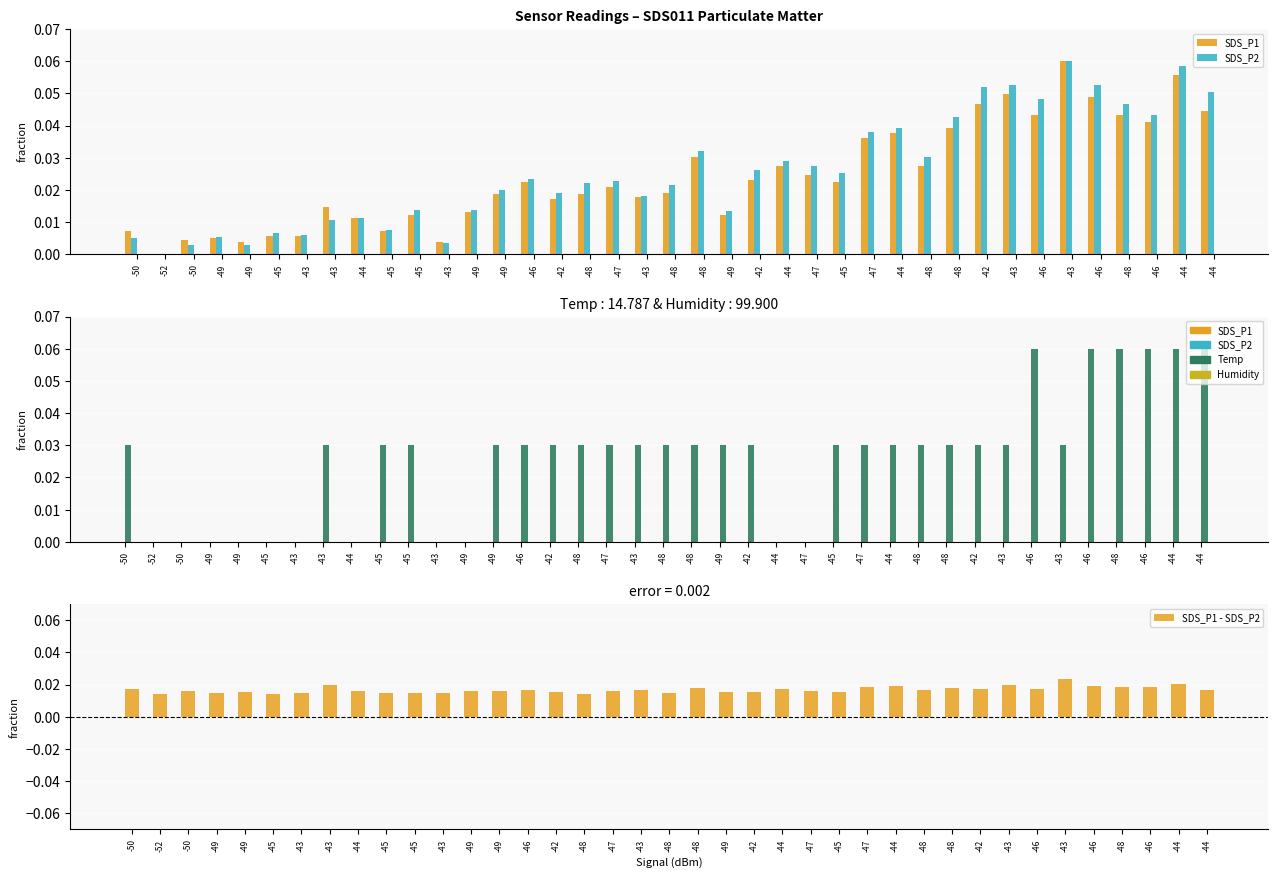

Reading left to right, extract all data points from this chart.

SDS_P1: 0.0	0.0	0.0	0.0	0.0	0.0	0.0	0.0	0.0	0.0	0.0	0.0	0.0	0.0	0.0	0.0	0.0	0.0	0.0	0.0	0.0	0.0	0.0	0.0	0.0	0.0	0.0	0.0	0.0	0.0	0.0	0.0	0.0	0.1	0.0	0.0	0.0	0.1	0.0
SDS_P2: 0.0	0.0	0.0	0.0	0.0	0.0	0.0	0.0	0.0	0.0	0.0	0.0	0.0	0.0	0.0	0.0	0.0	0.0	0.0	0.0	0.0	0.0	0.0	0.0	0.0	0.0	0.0	0.0	0.0	0.0	0.1	0.1	0.0	0.1	0.1	0.0	0.0	0.1	0.1
Temp: 0.0	0.0	0.0	0.0	0.0	0.0	0.0	0.0	0.0	0.0	0.0	0.0	0.0	0.0	0.0	0.0	0.0	0.0	0.0	0.0	0.0	0.0	0.0	0.0	0.0	0.0	0.0	0.0	0.0	0.0	0.0	0.0	0.1	0.0	0.1	0.1	0.1	0.1	0.1
Humidity: 0.0	0.0	0.0	0.0	0.0	0.0	0.0	0.0	0.0	0.0	0.0	0.0	0.0	0.0	0.0	0.0	0.0	0.0	0.0	0.0	0.0	0.0	0.0	0.0	0.0	0.0	0.0	0.0	0.0	0.0	0.0	0.0	0.0	0.0	0.0	0.0	0.0	0.0	0.0
SDS_P1 - SDS_P2: 0.0	0.0	0.0	0.0	0.0	0.0	0.0	0.0	0.0	0.0	0.0	0.0	0.0	0.0	0.0	0.0	0.0	0.0	0.0	0.0	0.0	0.0	0.0	0.0	0.0	0.0	0.0	0.0	0.0	0.0	0.0	0.0	0.0	0.0	0.0	0.0	0.0	0.0	0.0